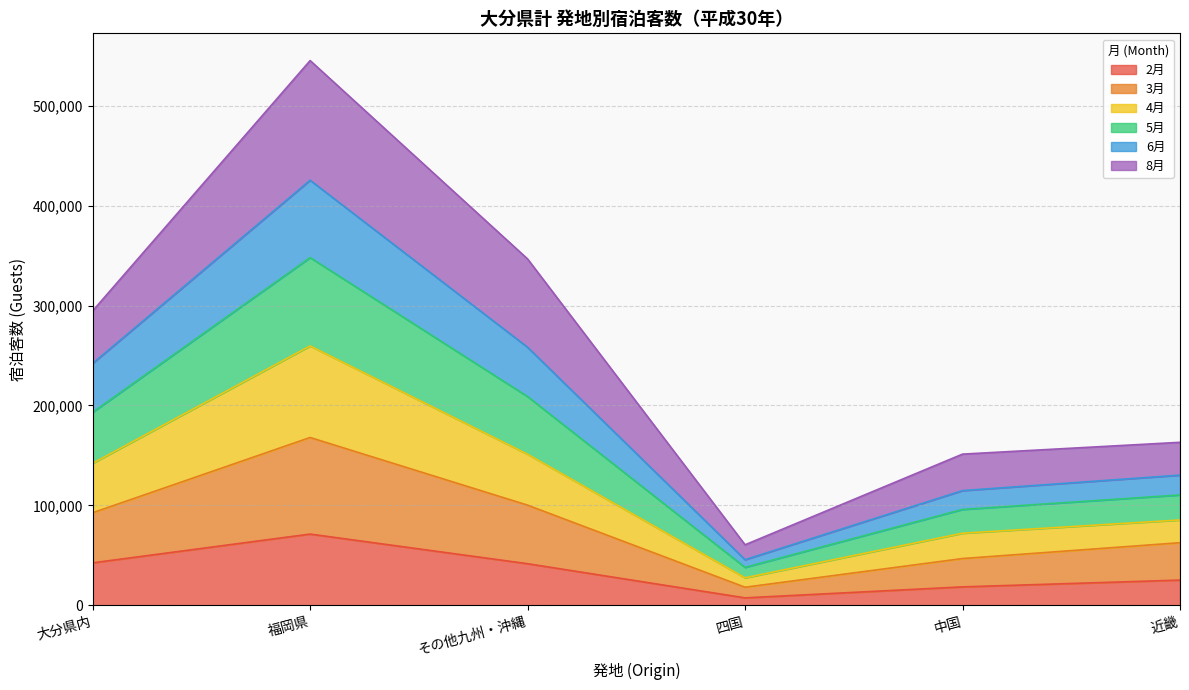

At which label does 2月 reach its peak?

福岡県